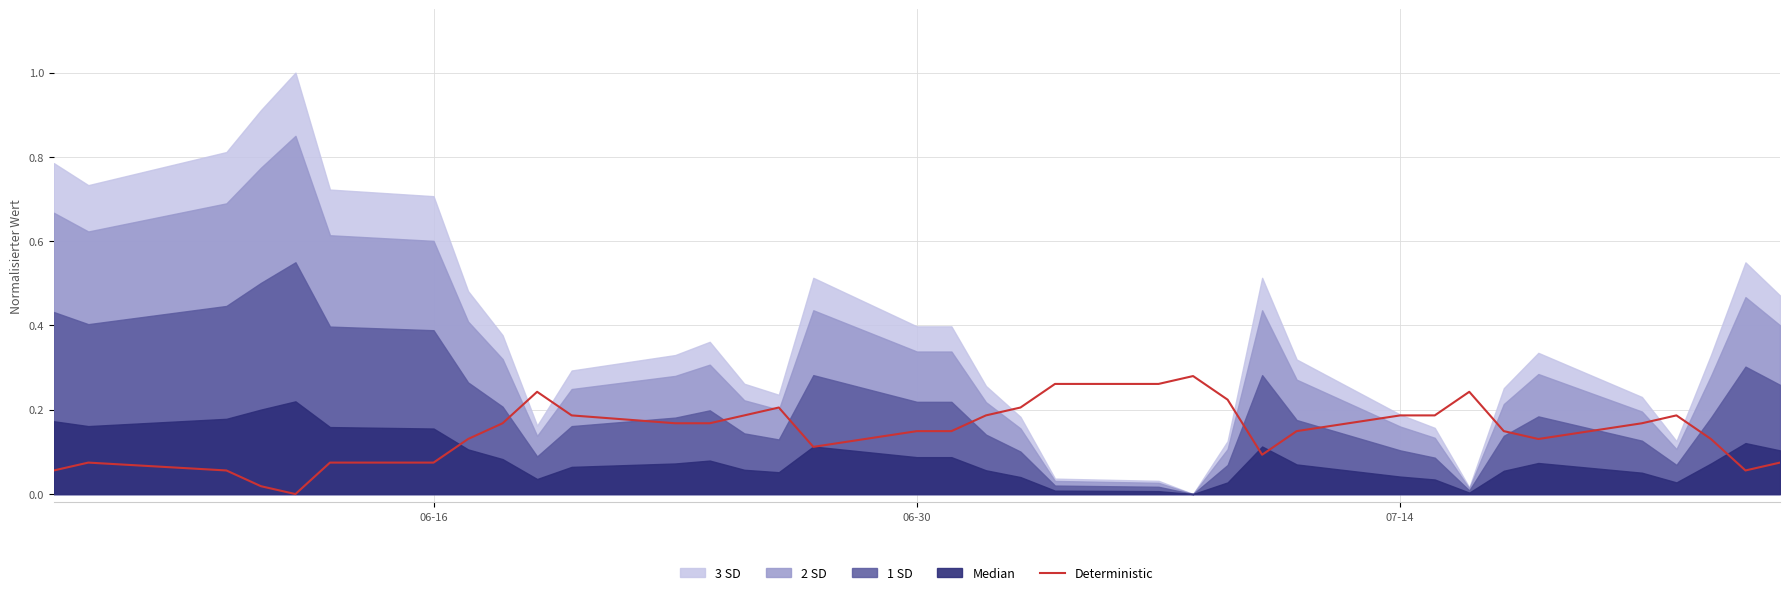

Is it true that Deterministic equals 0.0 at 06-16?

False